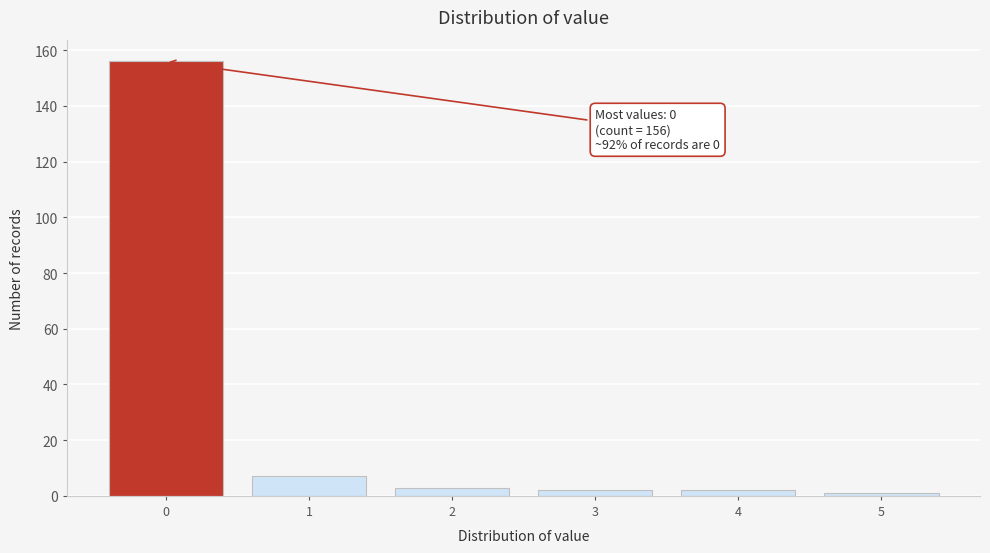

Reading right to left, what are all the values shown in this chart?

5=1	4=2	3=2	2=3	1=7	0=156